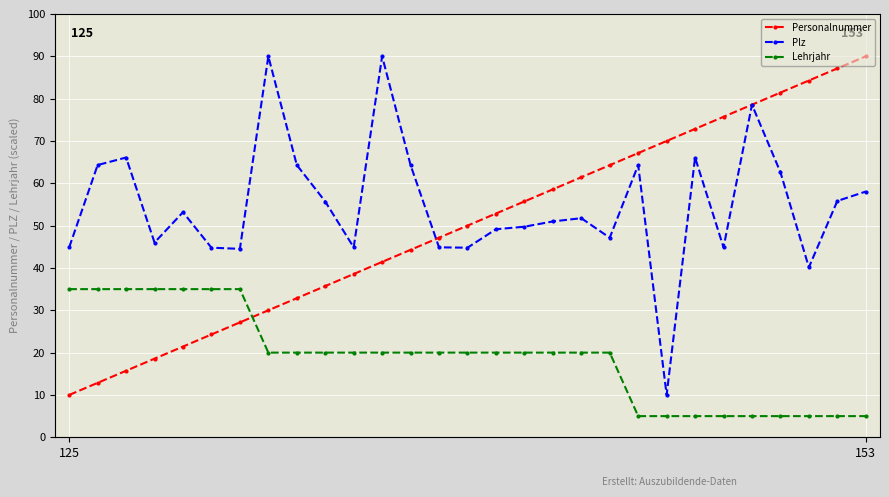

True or false: Plz has more than 1 interior local peaks.

True